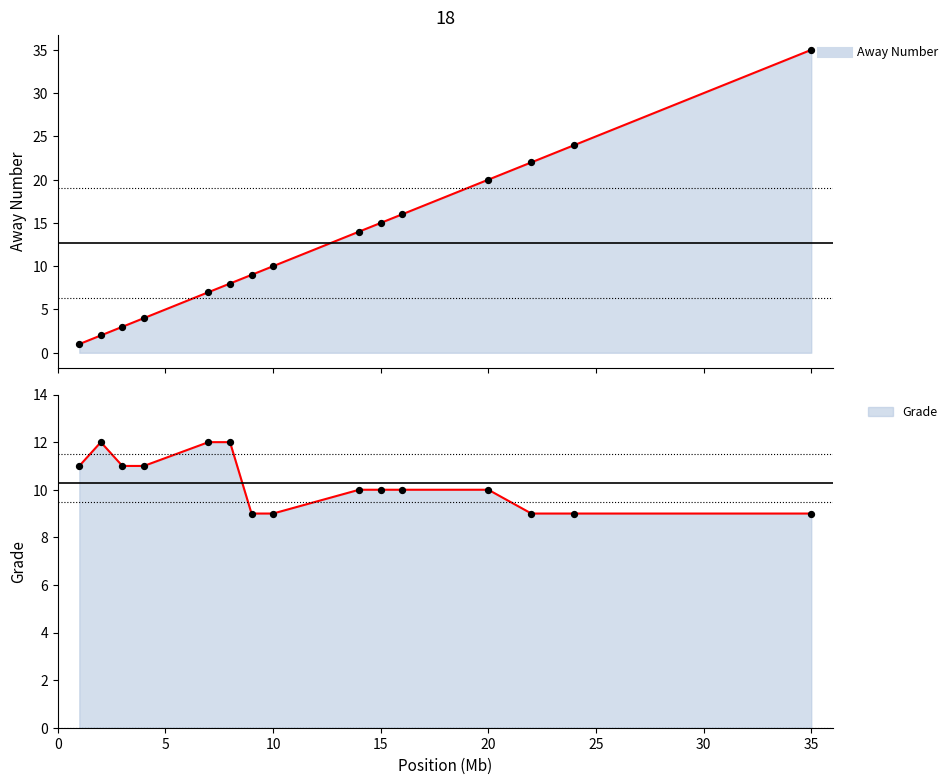

Which series has the widest spread of Y values?

Away Number